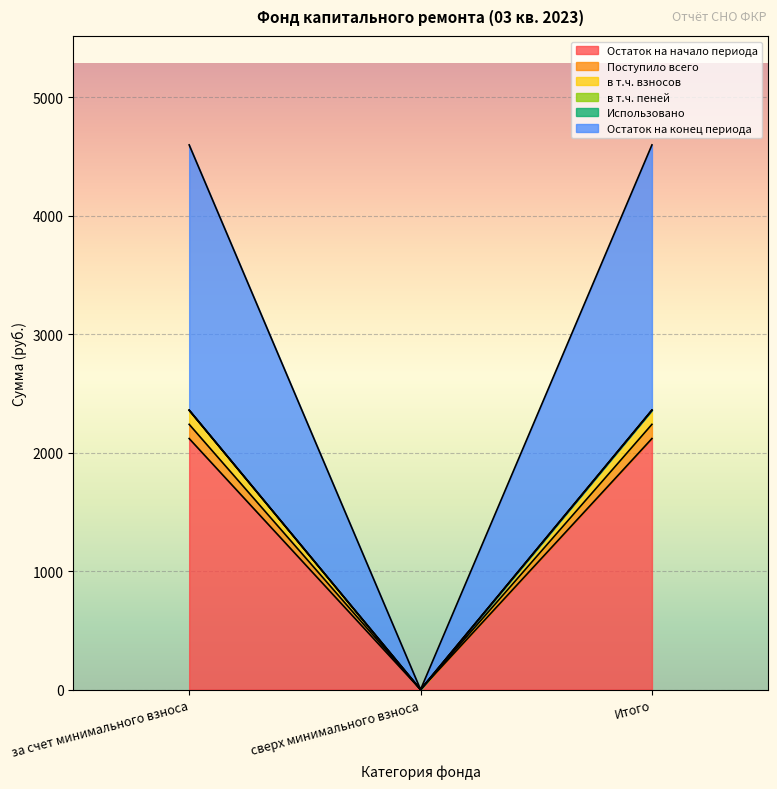

What is the label of the 1st point from the left?

за счет минимального взноса